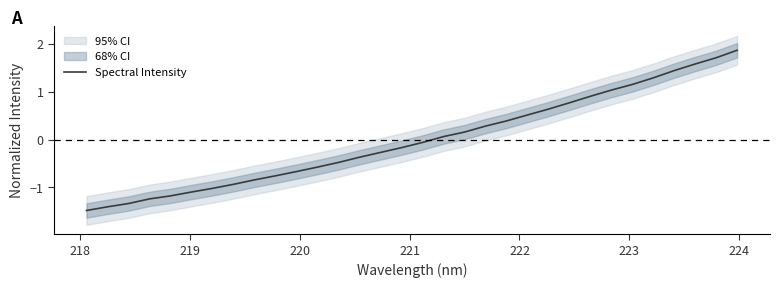

What is the lowest value of the Spectral Intensity series?

-1.5